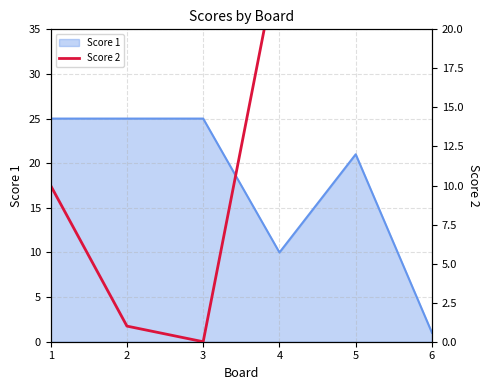

What is the greatest value displayed?

25